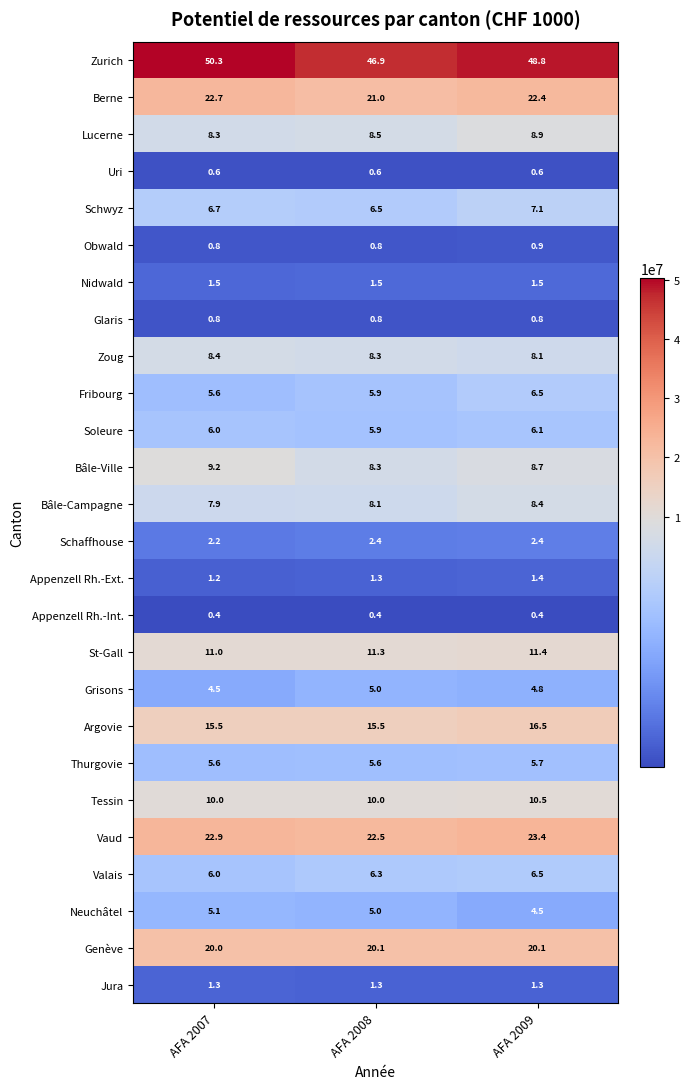

Between AFA 2007 and AFA 2009, which series saw the biggest shift?

Zurich